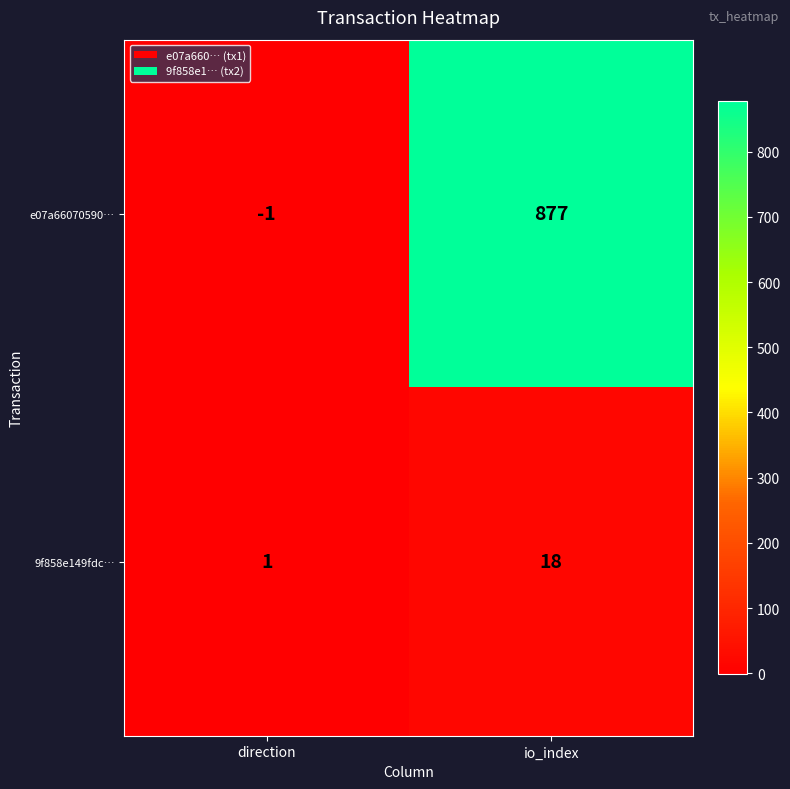

At direction, list the series in order from largest to smallest.

9f858e149fdc…, e07a66070590…